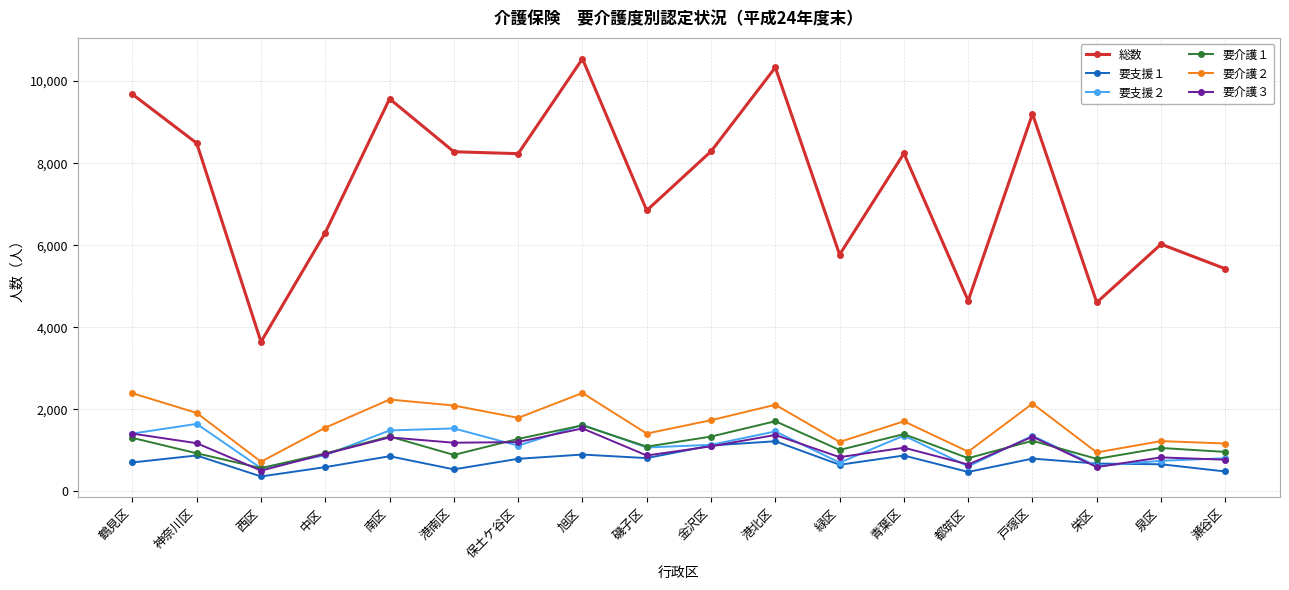

What is the average value of the 要支援２ series?

1118